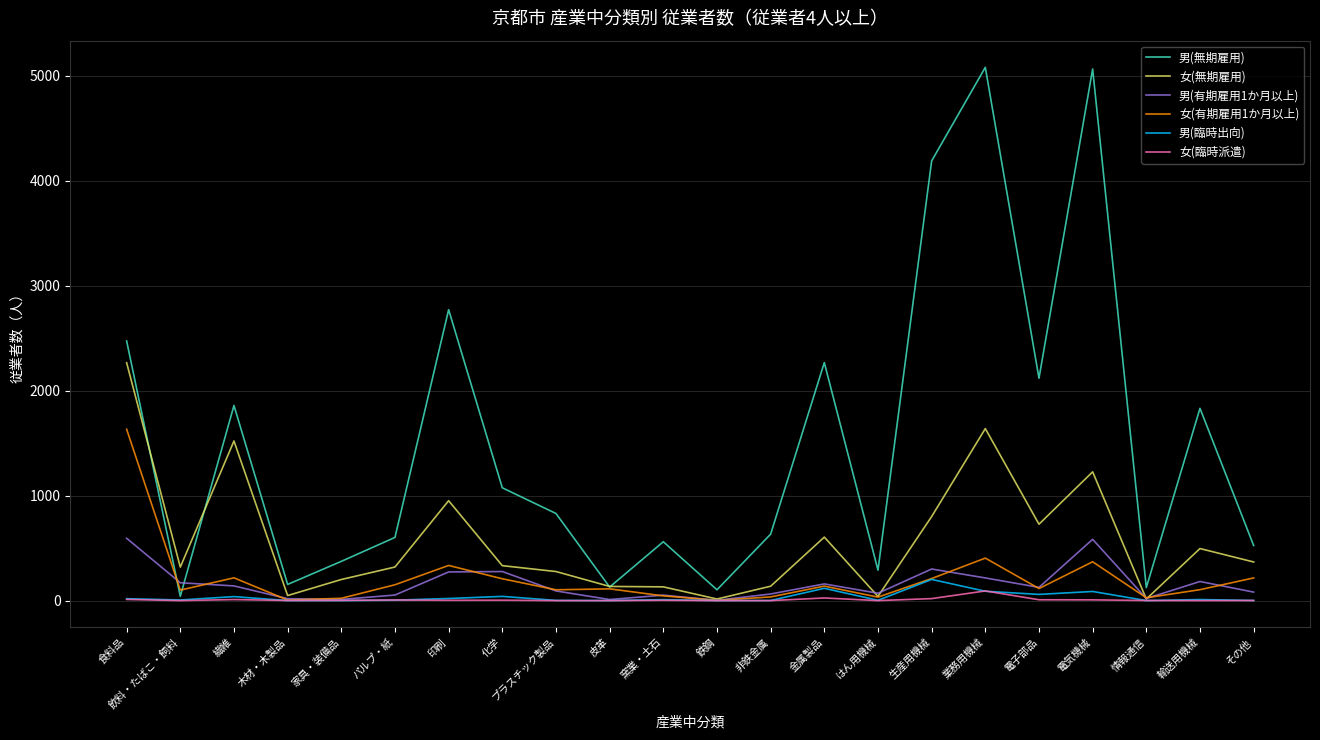

Which series changed the most between 木材・木製品 and 化学?

男(無期雇用)